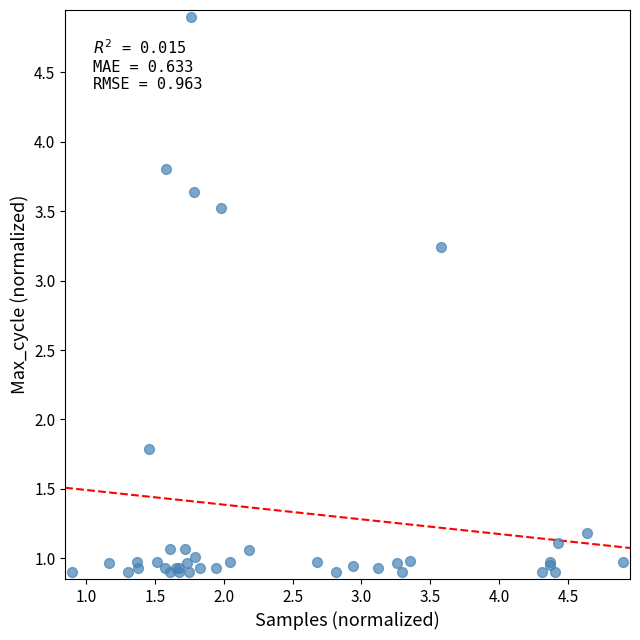

What Y value in the scatter plot is closest to 2?

1.8